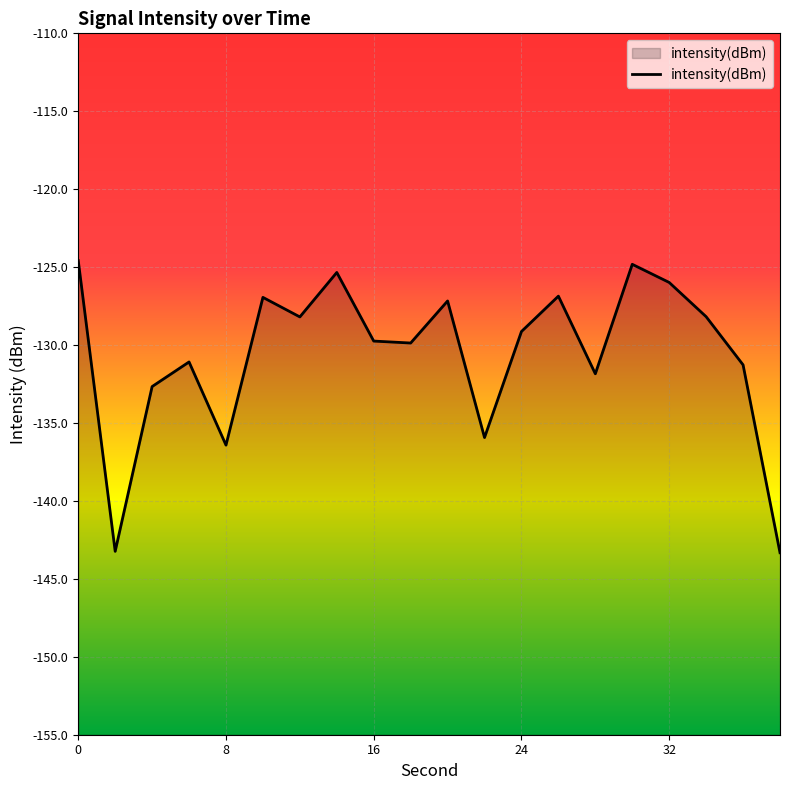

What is the minimum value shown in the chart?

-143.3